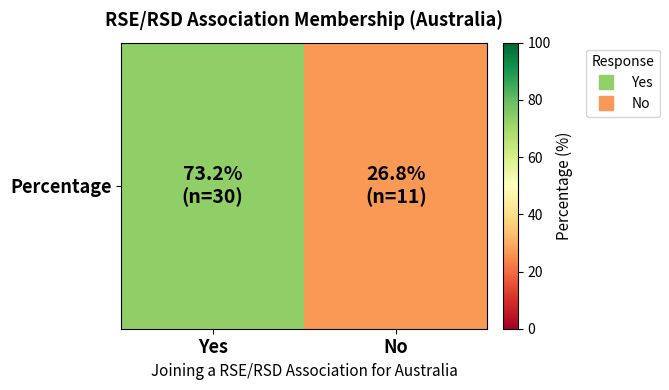

Which category has the lowest value across all series?

No